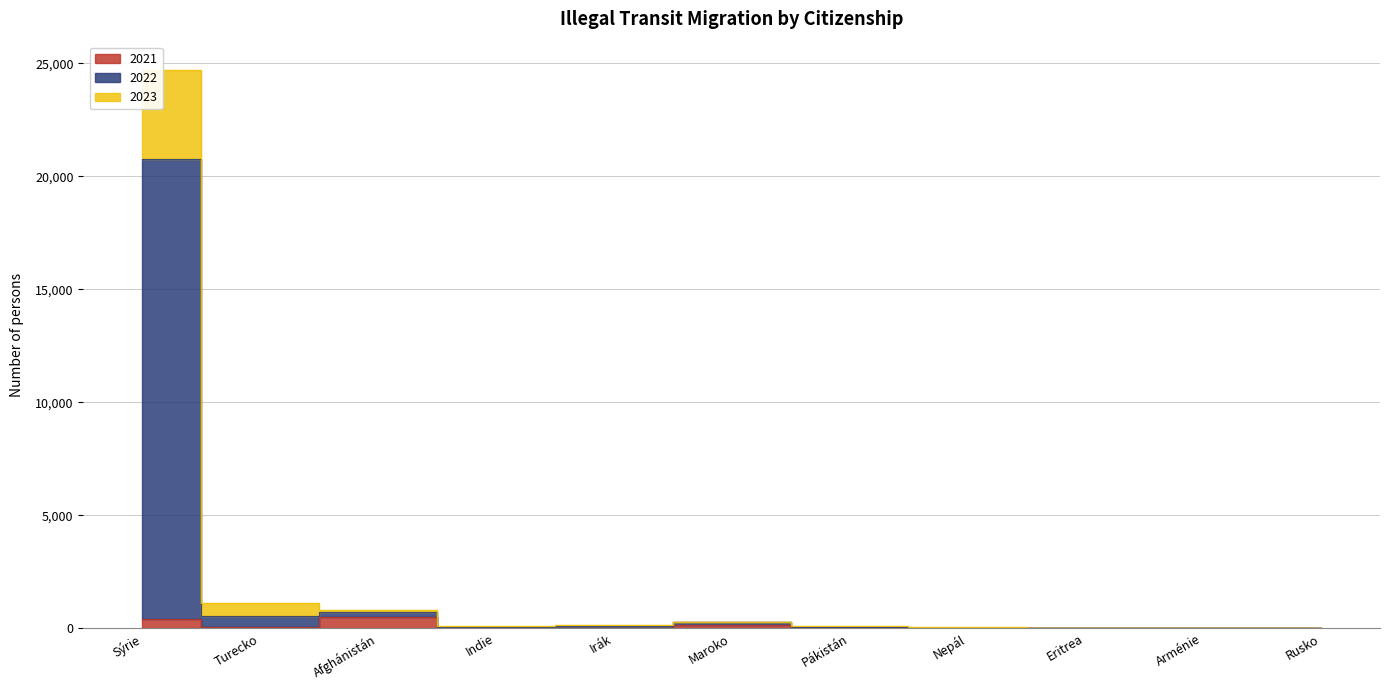

True or false: 2021 has a value of 31 at Irák.

True